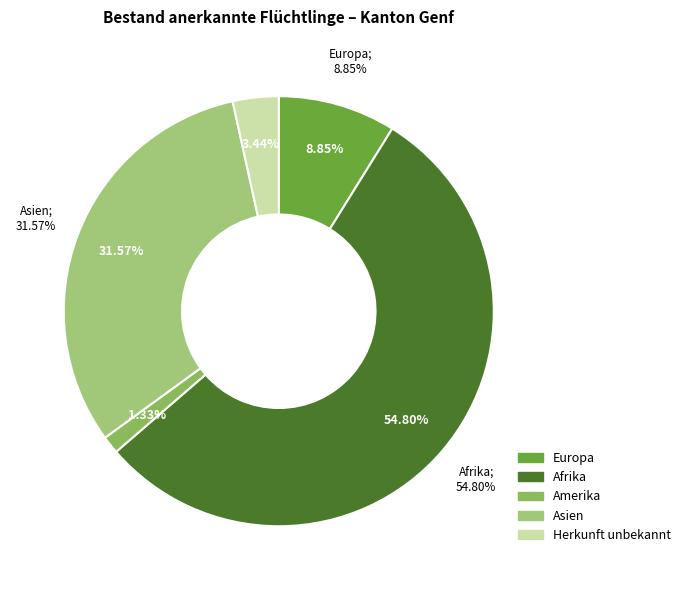

To the nearest percent, what is the difference between the Afrika and Europa slice percentages?

46%